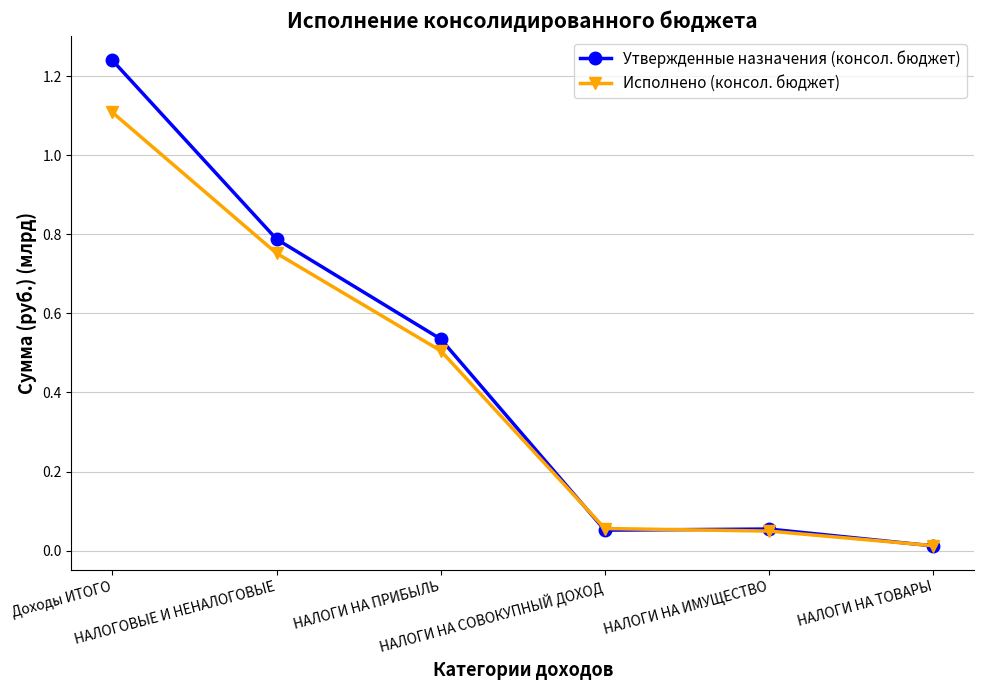

List the series in order of their peak value, lowest first.

Исполнено (консол. бюджет), Утвержденные назначения (консол. бюджет)